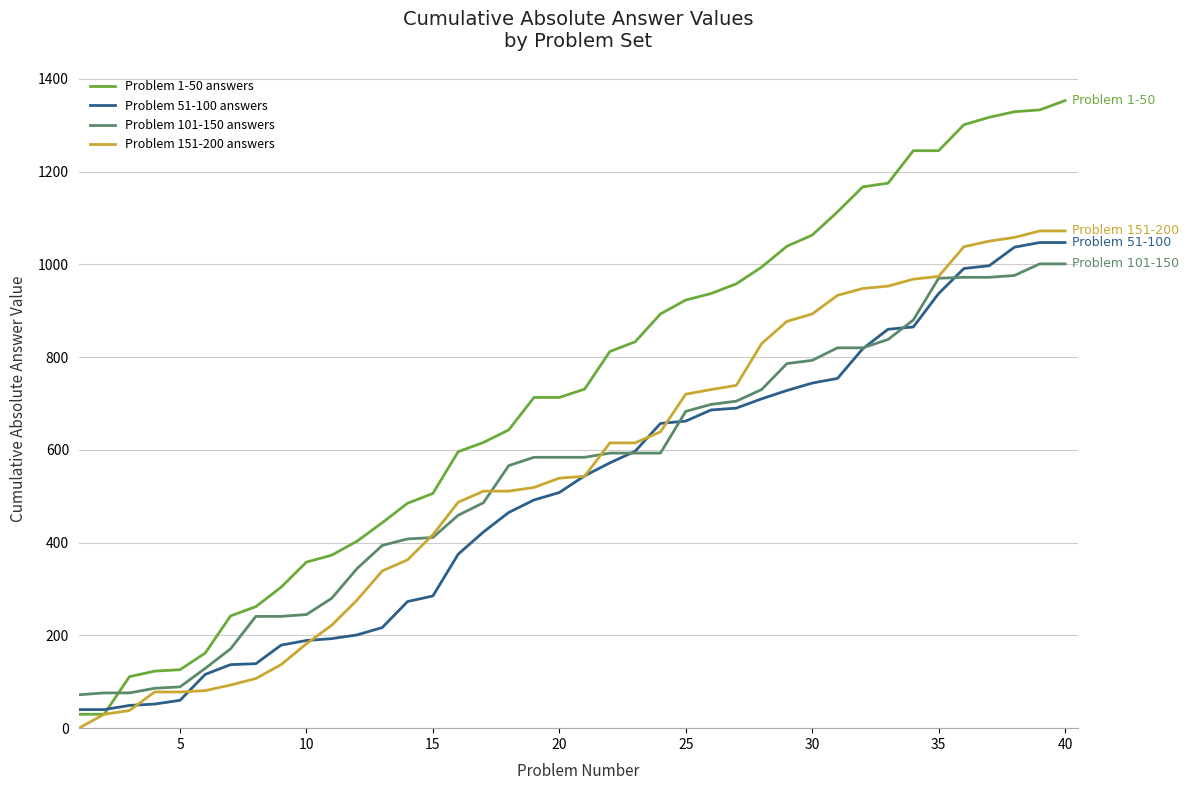

How many lines are shown in the chart?

4